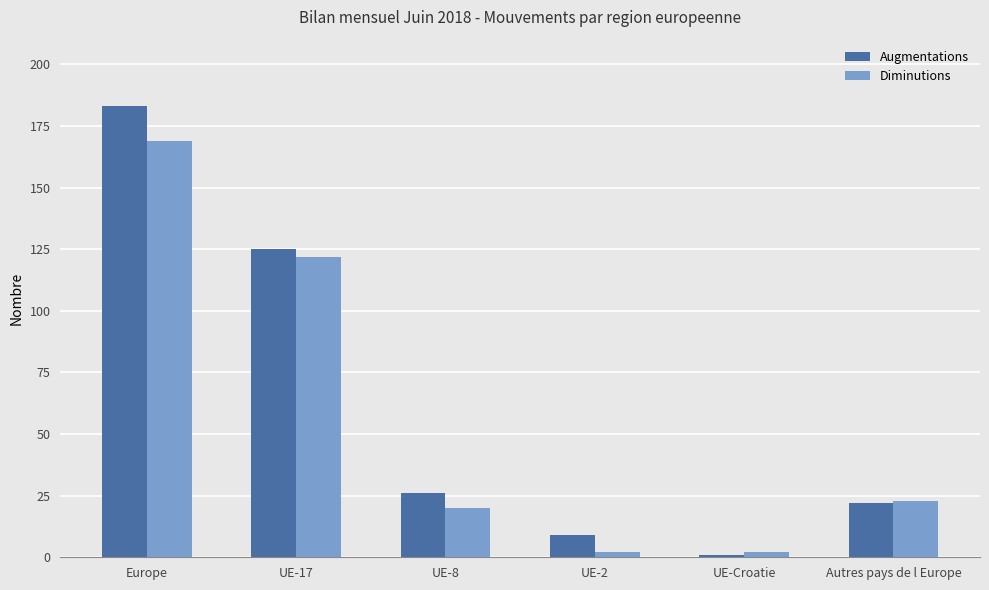

The Diminutions series shows 62 at Europe. True or false?

False